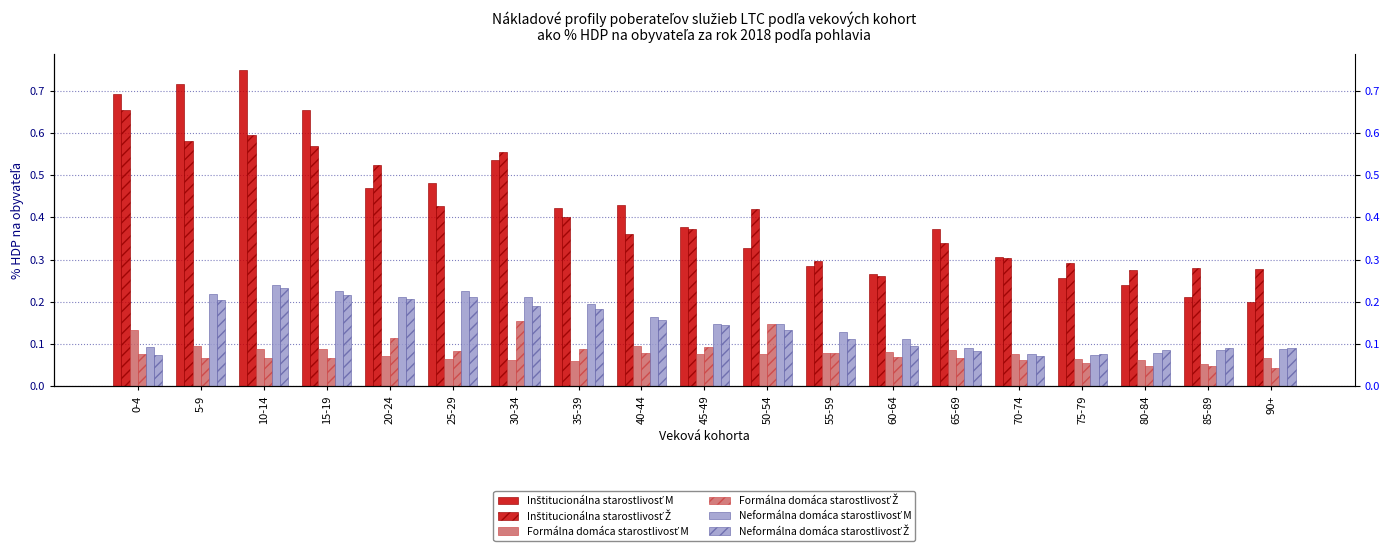

Reading left to right, list all the values displayed in this chart.

Inštitucionálna starostlivosť M: 0-4=0.7	5-9=0.7	10-14=0.7	15-19=0.7	20-24=0.5	25-29=0.5	30-34=0.5	35-39=0.4	40-44=0.4	45-49=0.4	50-54=0.3	55-59=0.3	60-64=0.3	65-69=0.4	70-74=0.3	75-79=0.3	80-84=0.2	85-89=0.2	90+=0.2
Inštitucionálna starostlivosť Ž: 0-4=0.7	5-9=0.6	10-14=0.6	15-19=0.6	20-24=0.5	25-29=0.4	30-34=0.6	35-39=0.4	40-44=0.4	45-49=0.4	50-54=0.4	55-59=0.3	60-64=0.3	65-69=0.3	70-74=0.3	75-79=0.3	80-84=0.3	85-89=0.3	90+=0.3
Formálna domáca starostlivosť M: 0-4=0.1	5-9=0.1	10-14=0.1	15-19=0.1	20-24=0.1	25-29=0.1	30-34=0.1	35-39=0.1	40-44=0.1	45-49=0.1	50-54=0.1	55-59=0.1	60-64=0.1	65-69=0.1	70-74=0.1	75-79=0.1	80-84=0.1	85-89=0.1	90+=0.1
Formálna domáca starostlivosť Ž: 0-4=0.1	5-9=0.1	10-14=0.1	15-19=0.1	20-24=0.1	25-29=0.1	30-34=0.2	35-39=0.1	40-44=0.1	45-49=0.1	50-54=0.1	55-59=0.1	60-64=0.1	65-69=0.1	70-74=0.1	75-79=0.1	80-84=0.0	85-89=0.0	90+=0.0
Neformálna domáca starostlivosť M: 0-4=0.1	5-9=0.2	10-14=0.2	15-19=0.2	20-24=0.2	25-29=0.2	30-34=0.2	35-39=0.2	40-44=0.2	45-49=0.1	50-54=0.1	55-59=0.1	60-64=0.1	65-69=0.1	70-74=0.1	75-79=0.1	80-84=0.1	85-89=0.1	90+=0.1
Neformálna domáca starostlivosť Ž: 0-4=0.1	5-9=0.2	10-14=0.2	15-19=0.2	20-24=0.2	25-29=0.2	30-34=0.2	35-39=0.2	40-44=0.2	45-49=0.1	50-54=0.1	55-59=0.1	60-64=0.1	65-69=0.1	70-74=0.1	75-79=0.1	80-84=0.1	85-89=0.1	90+=0.1